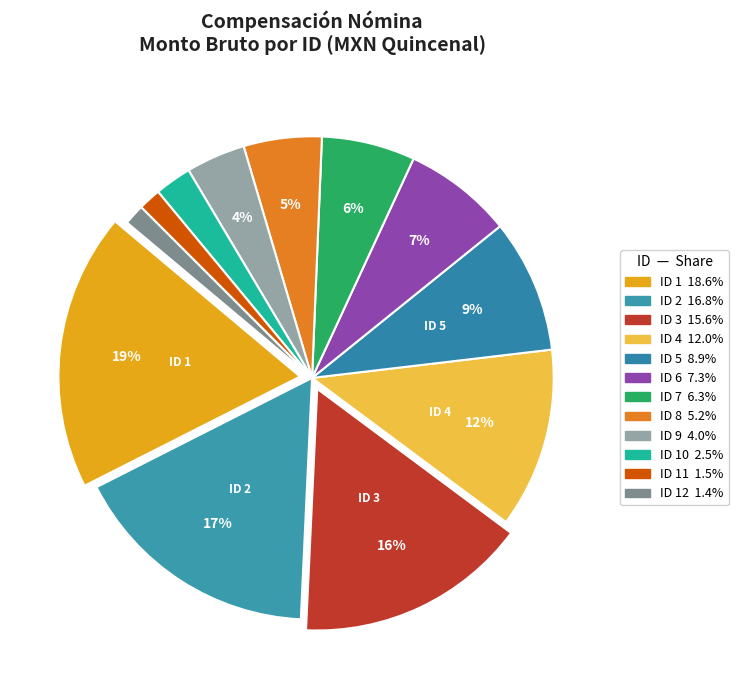

Count the number of slices in the pie.

12